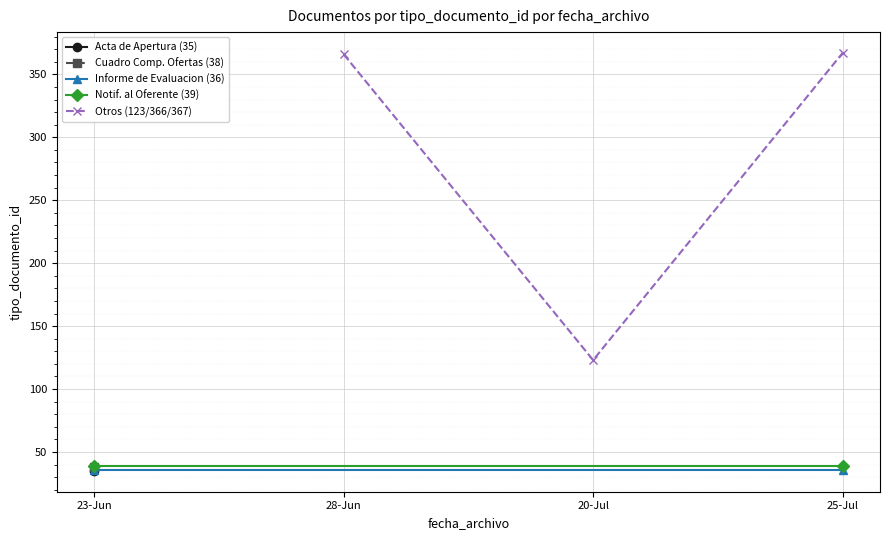

Reading left to right, list all the values displayed in this chart.

2017-06-23=35	2017-06-23=38	2017-07-25=36	2017-06-23=36	2017-07-25=367	2017-06-28=366	2017-07-25=39	2017-07-25=39	2017-06-23=39	2017-07-20=123